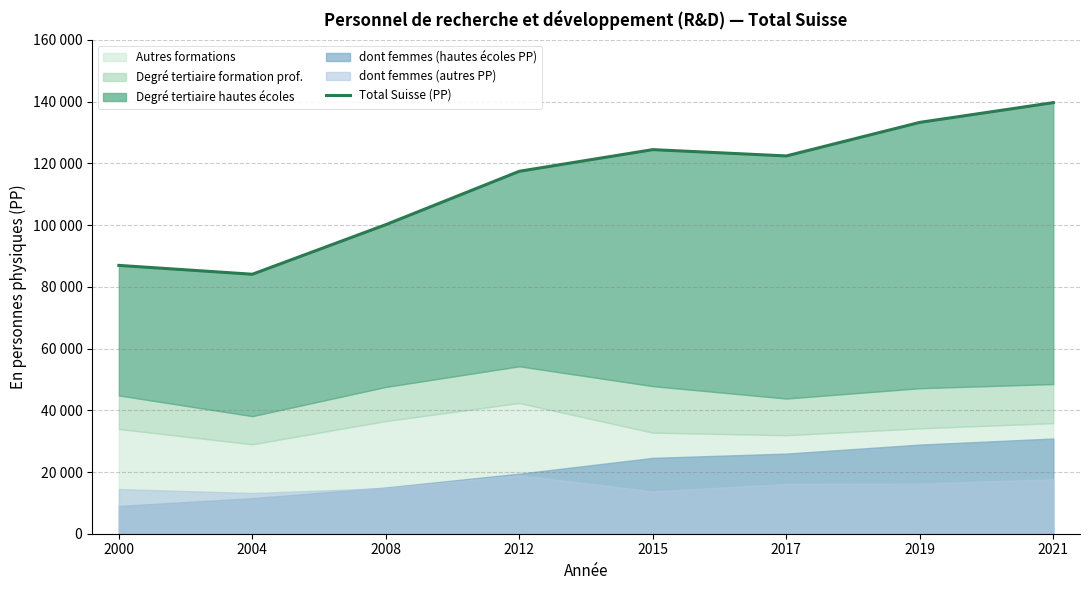

Count the values in the range 100164 to 133306.

5